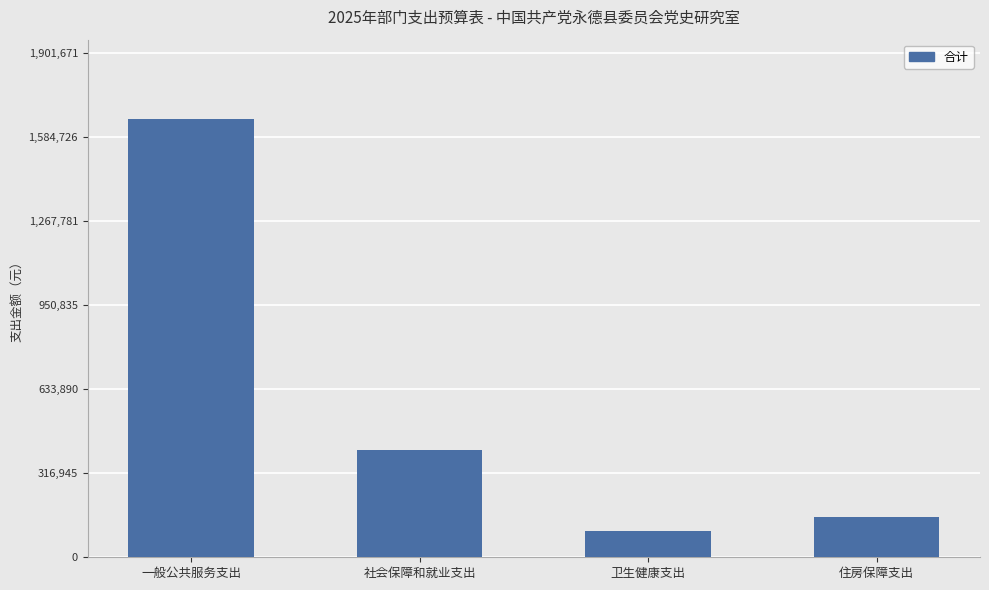

Read the value at 卫生健康支出.

98314.6